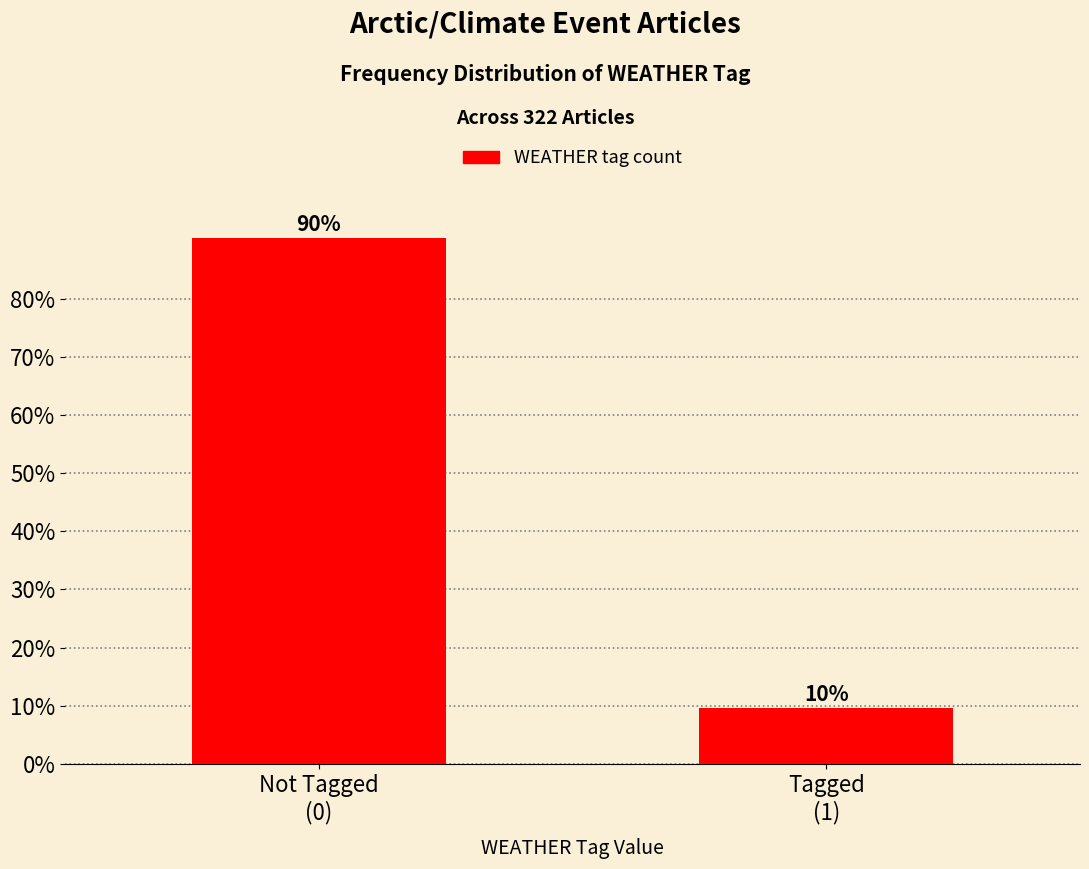

What is the smallest value displayed?

9.6